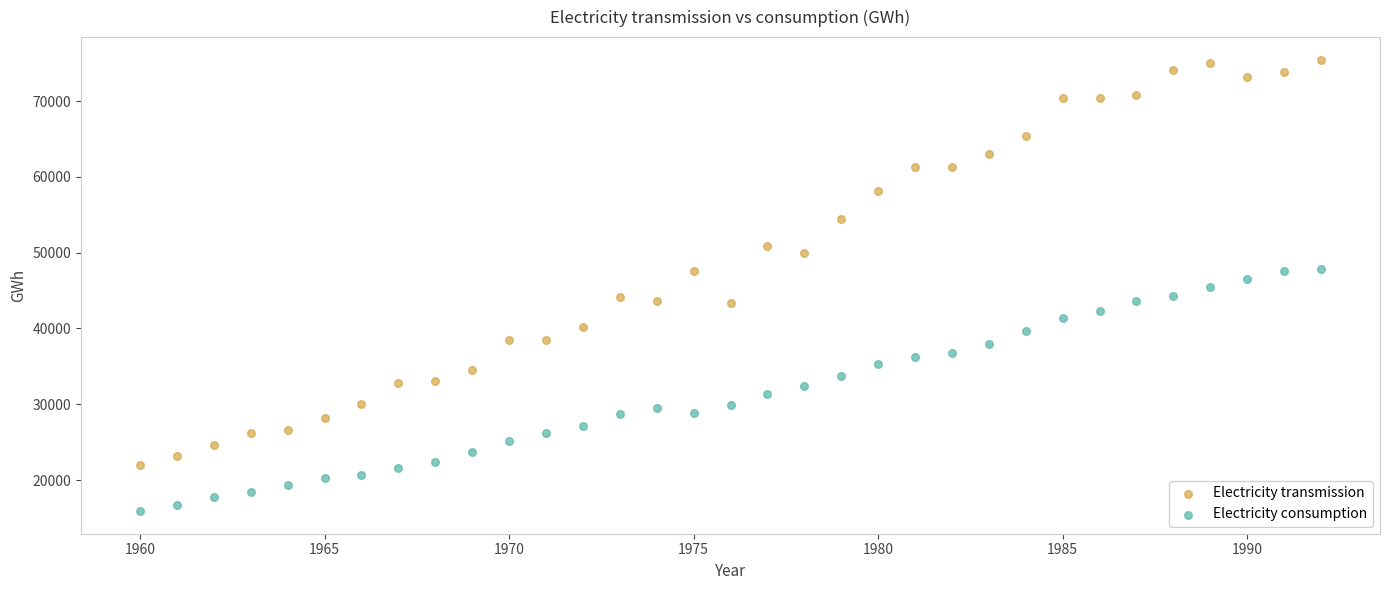

Which series has the widest spread of Y values?

Electricity transmission